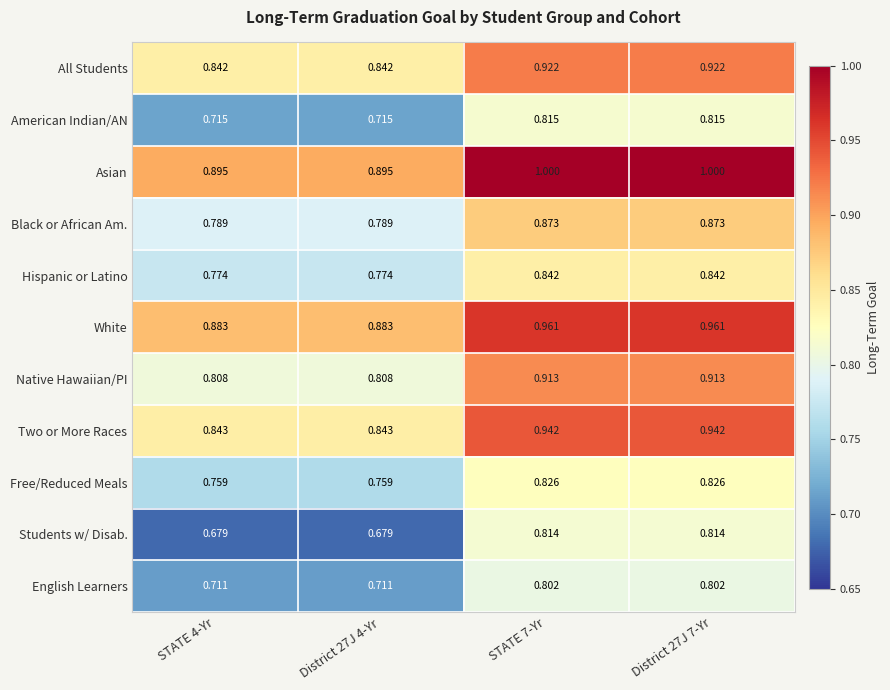

Is the value of Students w/ Disab. at District 27J 7-Yr greater than the value of Native Hawaiian/PI at District 27J 4-Yr?

Yes